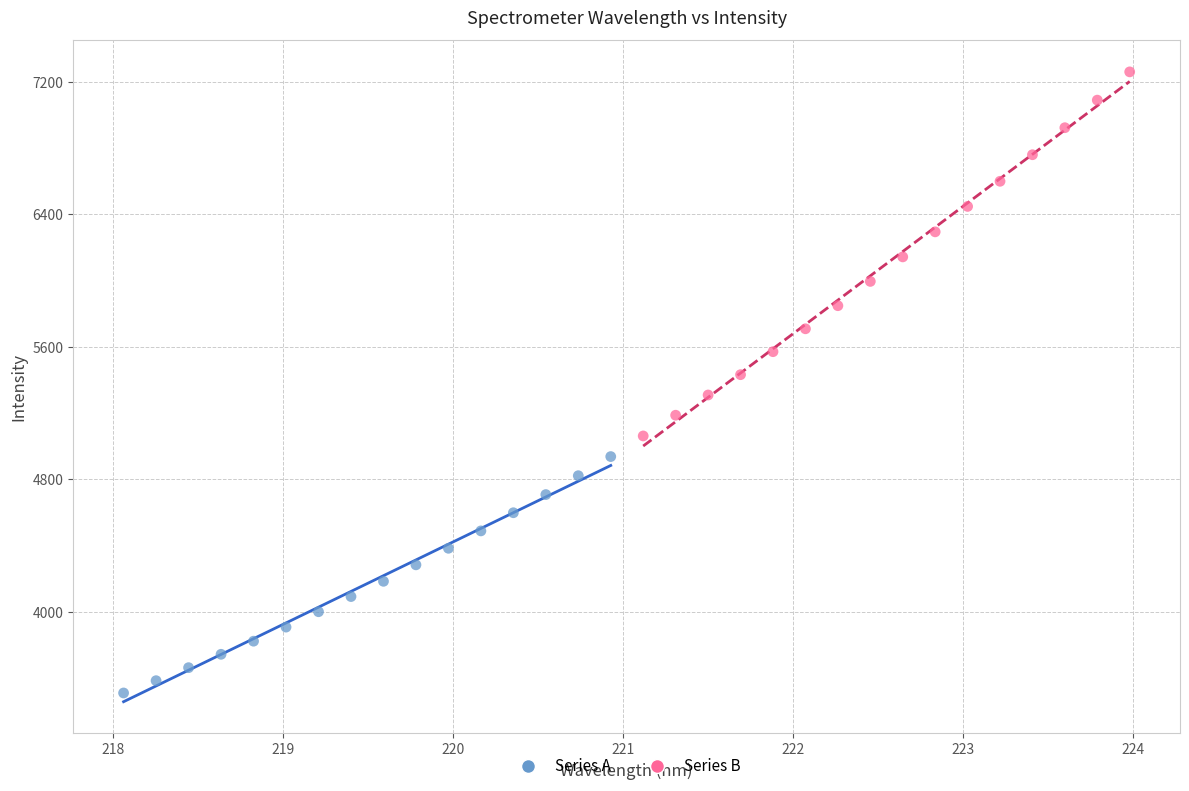

Which series contains the highest Y value?

Series B